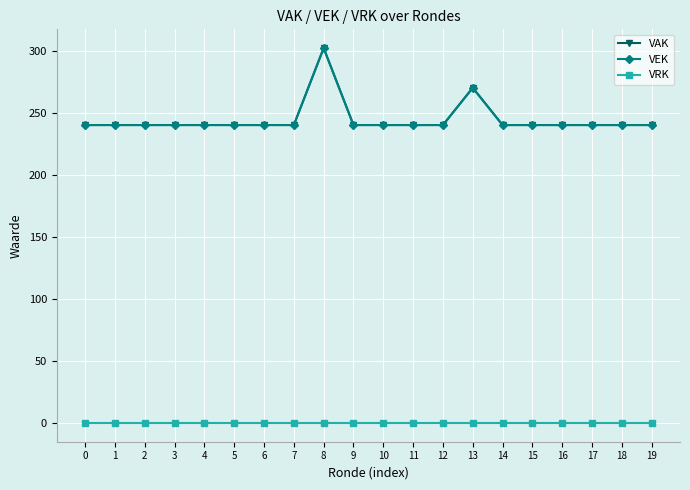

List the series in order of their peak value, lowest first.

VRK, VAK, VEK